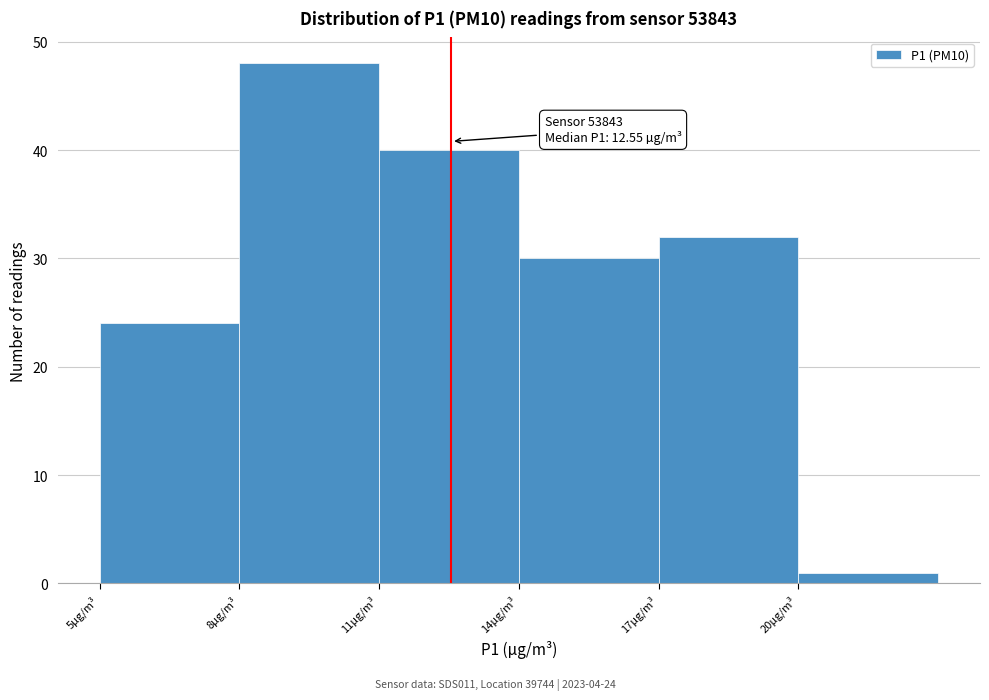

Which range on the x-axis has the tallest bar?

8 to 11